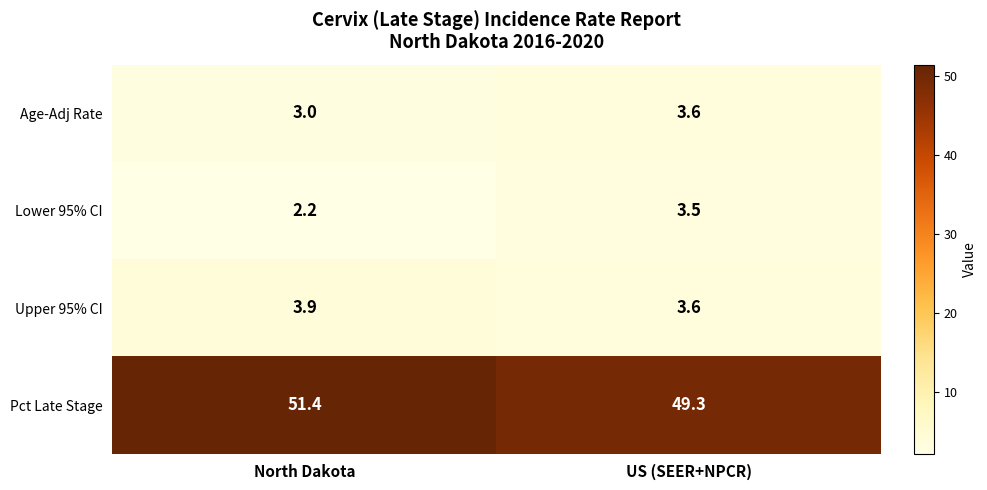

How many distinct data groups are displayed?

4